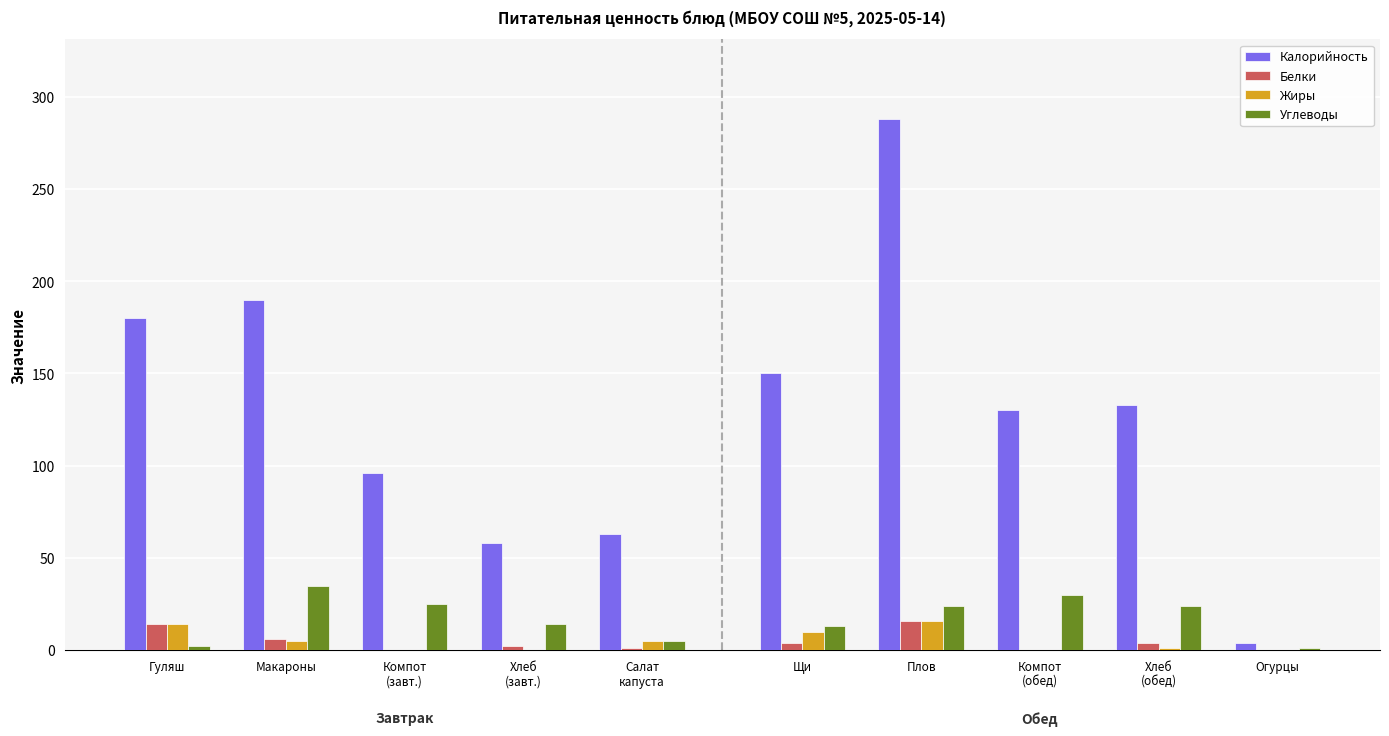

Which series has the widest spread of values?

Калорийность